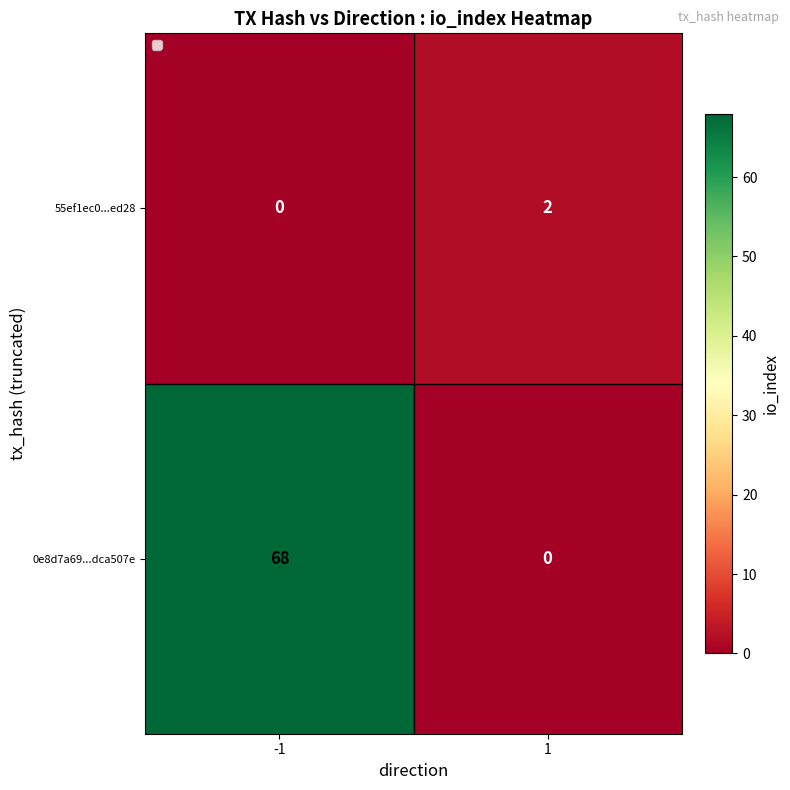

What is the difference between the highest and lowest values at 1?

2